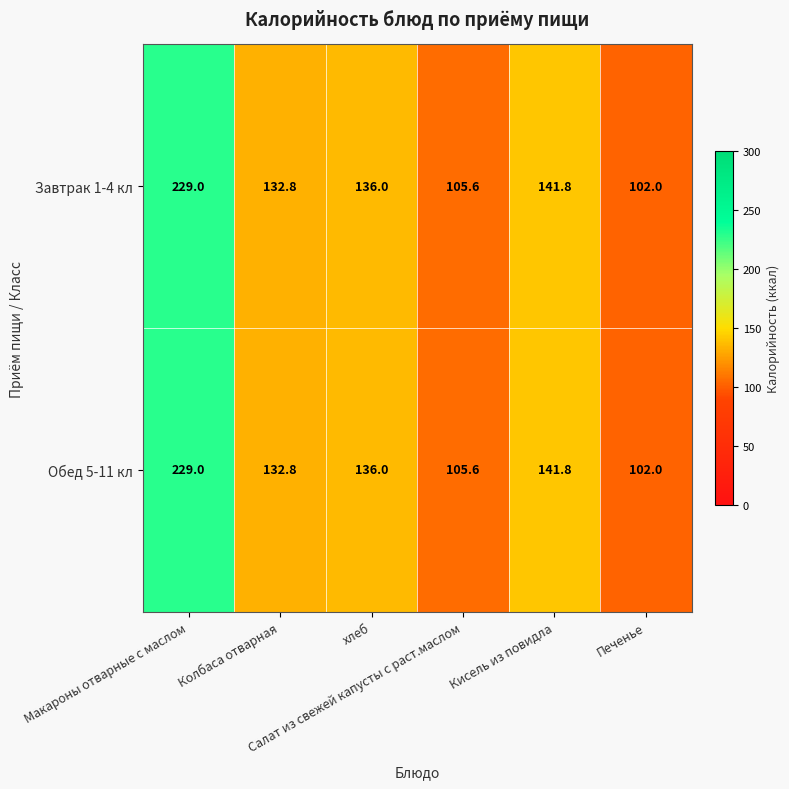

What is the minimum value for Обед 5-11 кл?

102.0